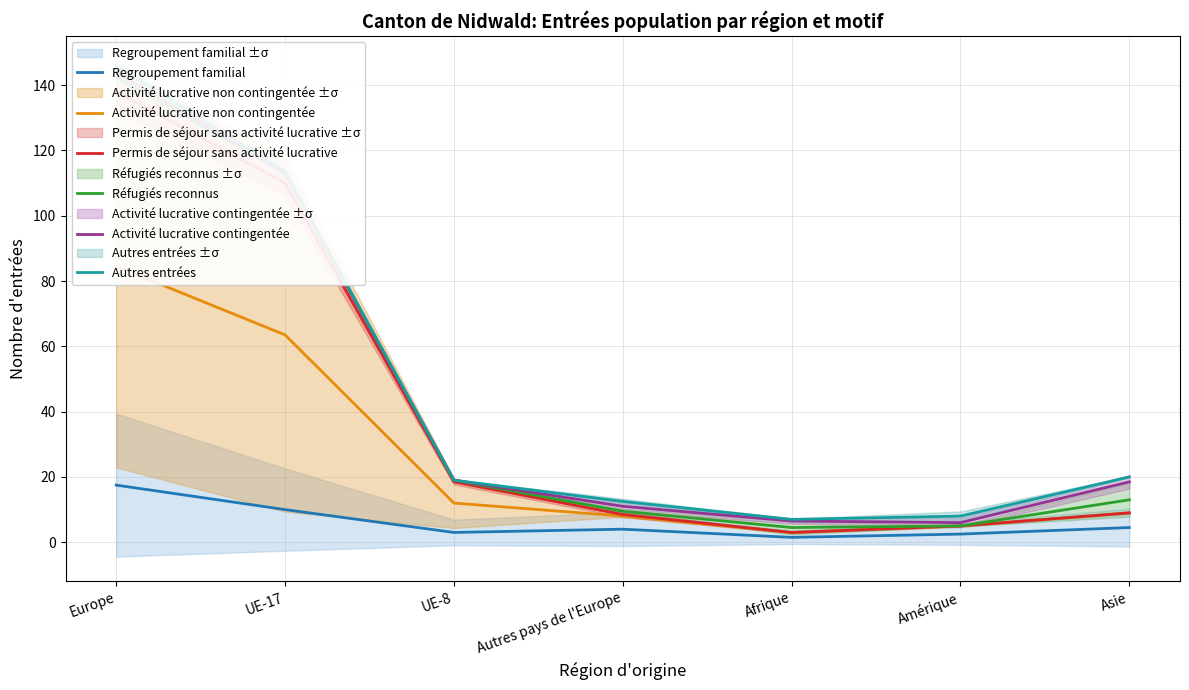

List the labels in order of Activité lucrative contingentée value, largest first.

Europe, UE-17, UE-8, Asie, Autres pays de l'Europe, Afrique, Amérique